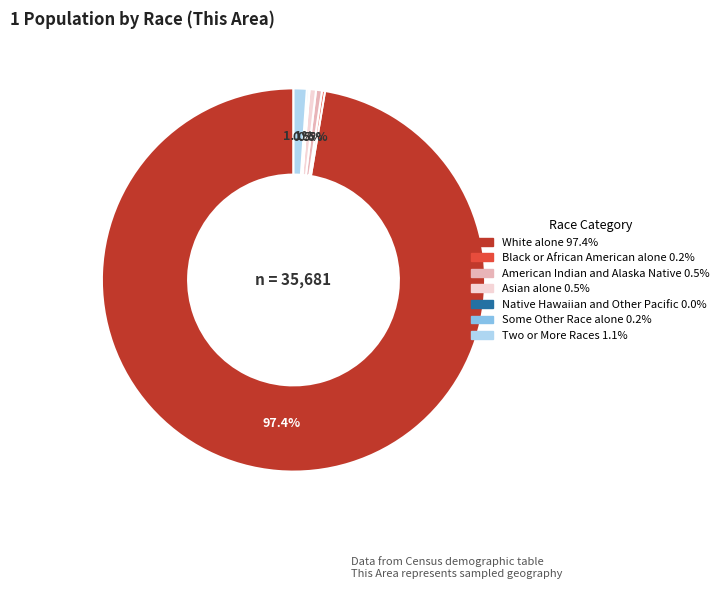

Which has a higher value, Two or More Races or White alone?

White alone